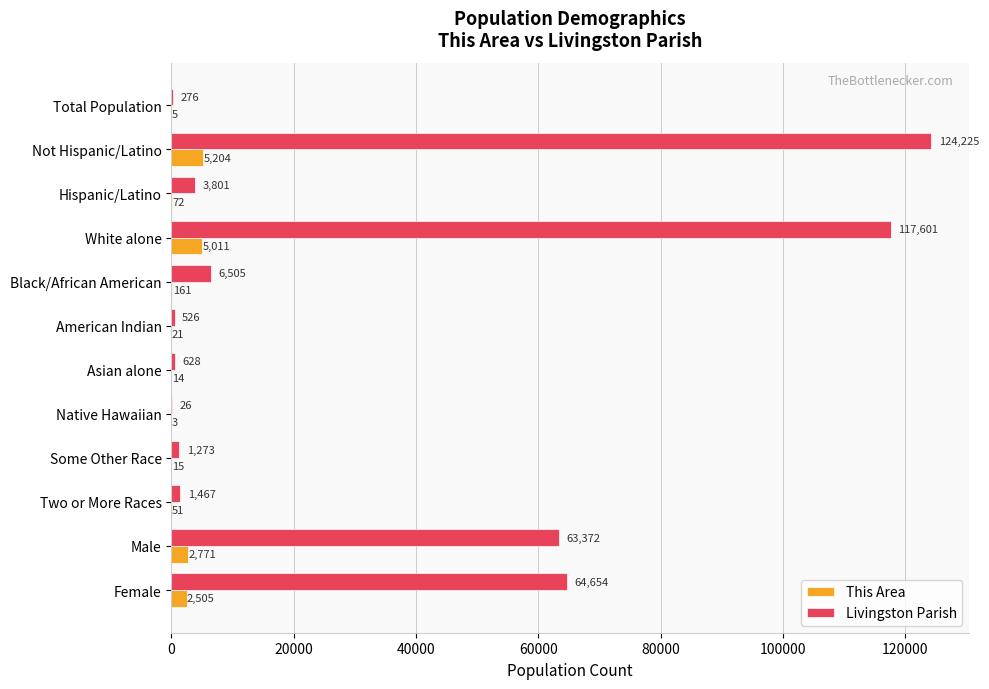

True or false: This Area has a value of 21 at American Indian.

True